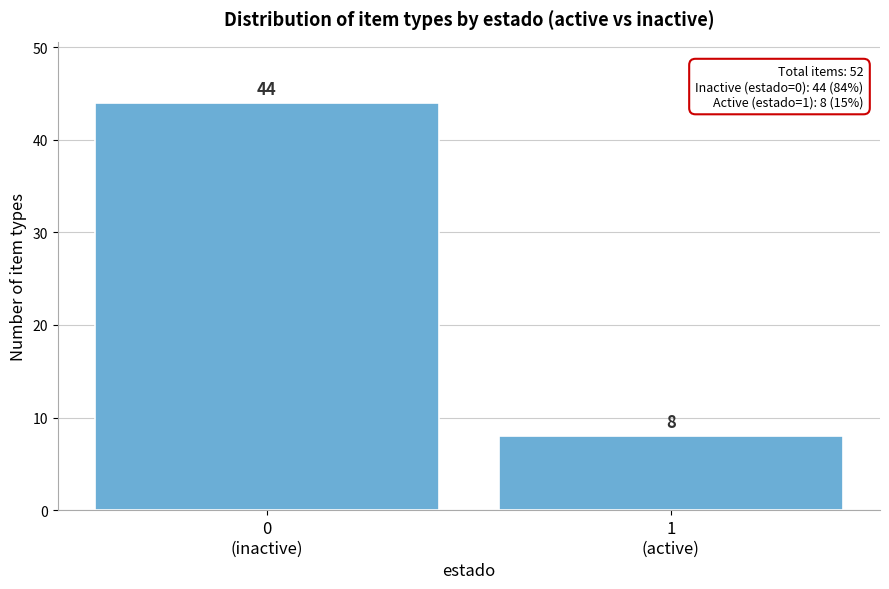

Reading left to right, list all the values displayed in this chart.

44	8